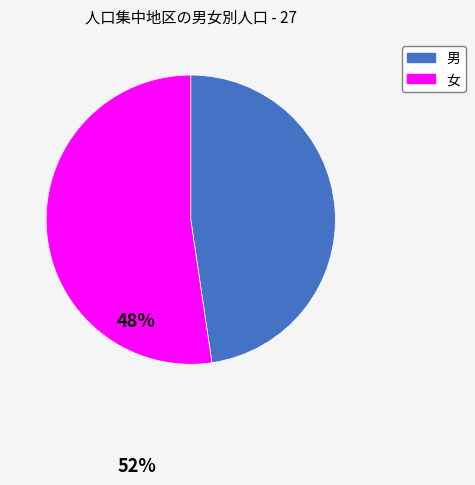

Rank the categories by value from highest to lowest.

女, 男